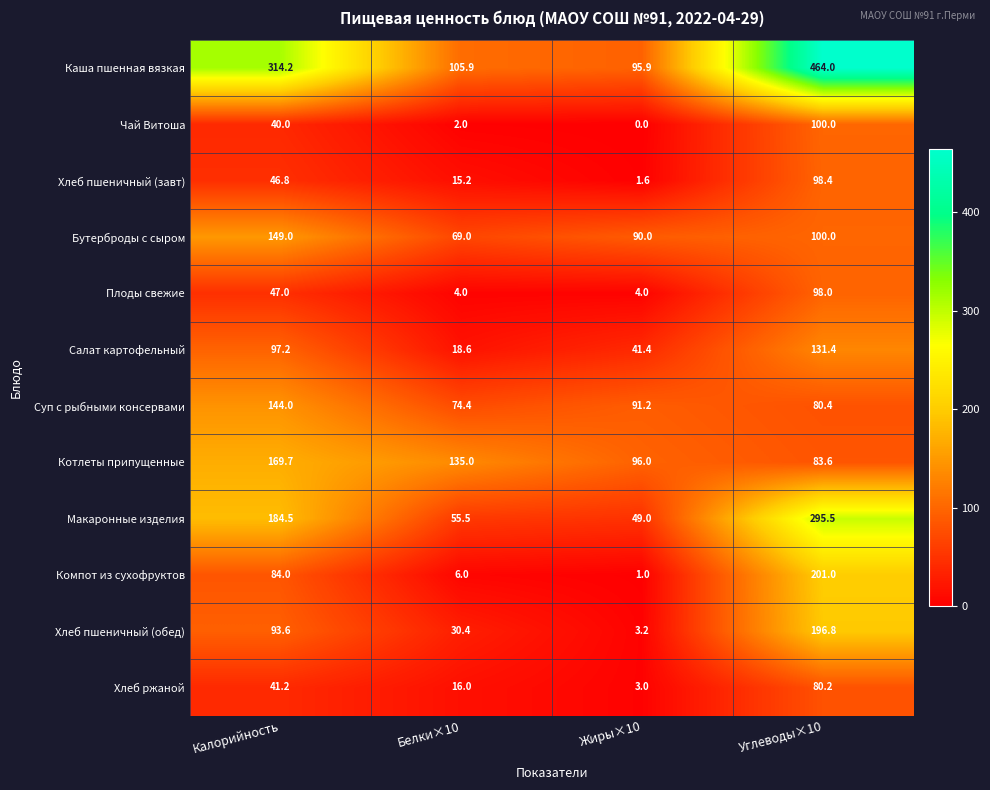

At Белки×10, list the series in order from largest to smallest.

Котлеты припущенные, Каша пшенная вязкая, Суп с рыбными консервами, Бутерброды с сыром, Макаронные изделия, Хлеб пшеничный (обед), Салат картофельный, Хлеб ржаной, Хлеб пшеничный (завт), Компот из сухофруктов, Плоды свежие, Чай Витоша